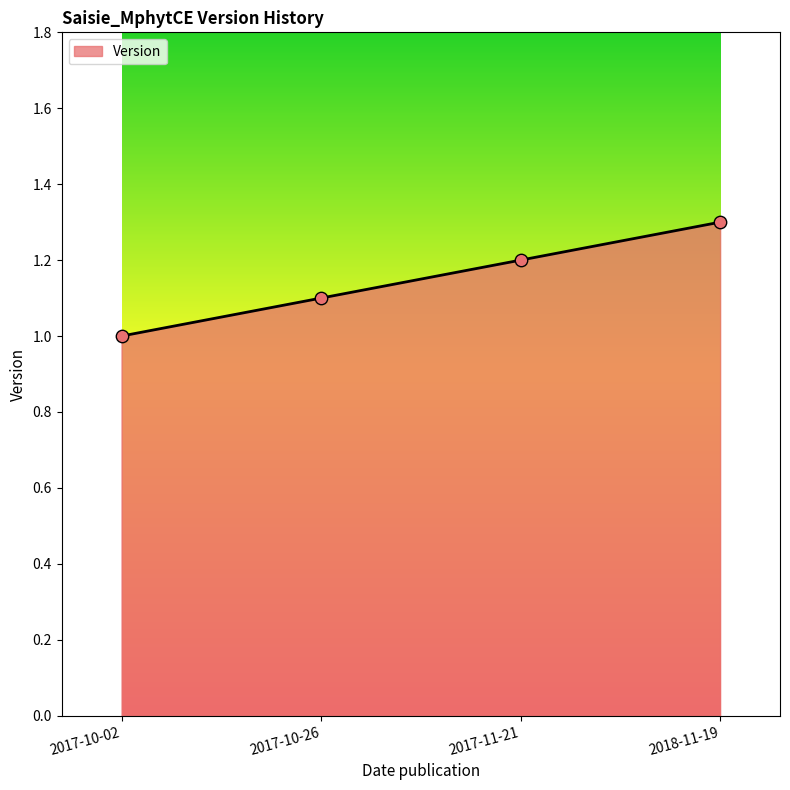

Approximately how many times larger is the value at 2017-10-26 compared to 2017-10-02?

1.1